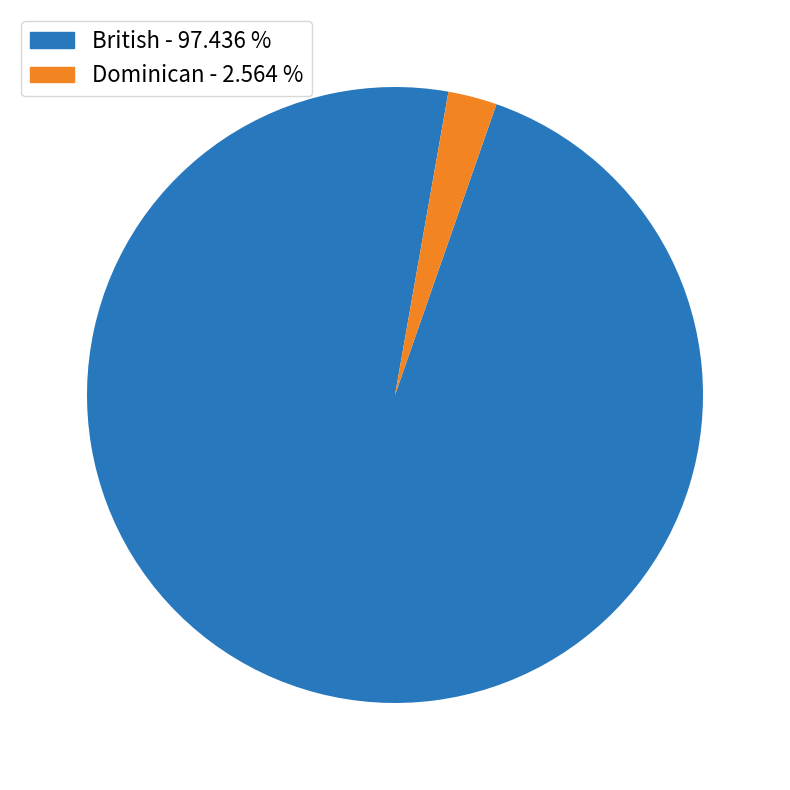

Does any single category account for the majority?

Yes